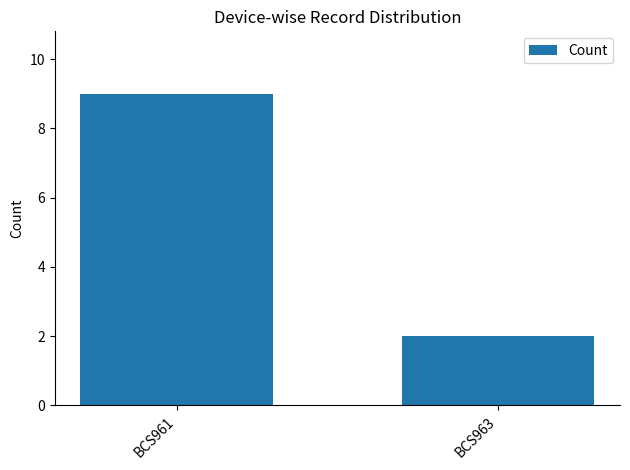

Rank the categories by value from highest to lowest.

BCS961, BCS963